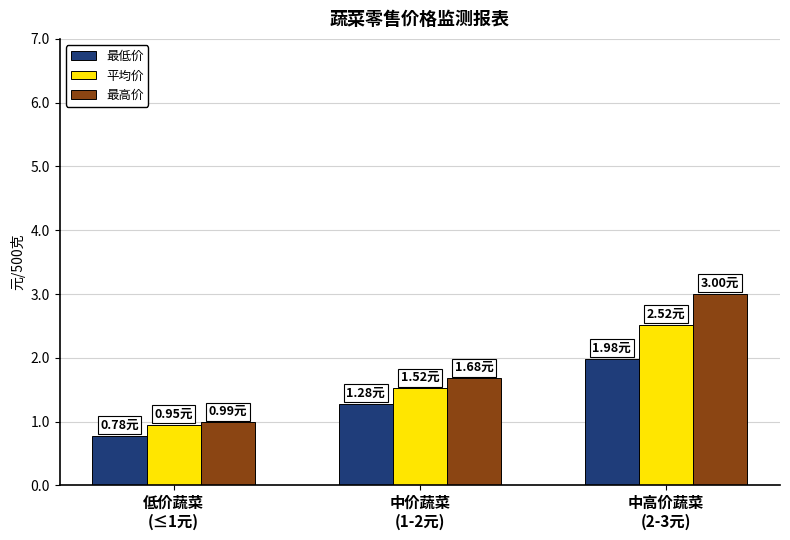

Which category has the lowest value across all series?

低价蔬菜
(≤1元)